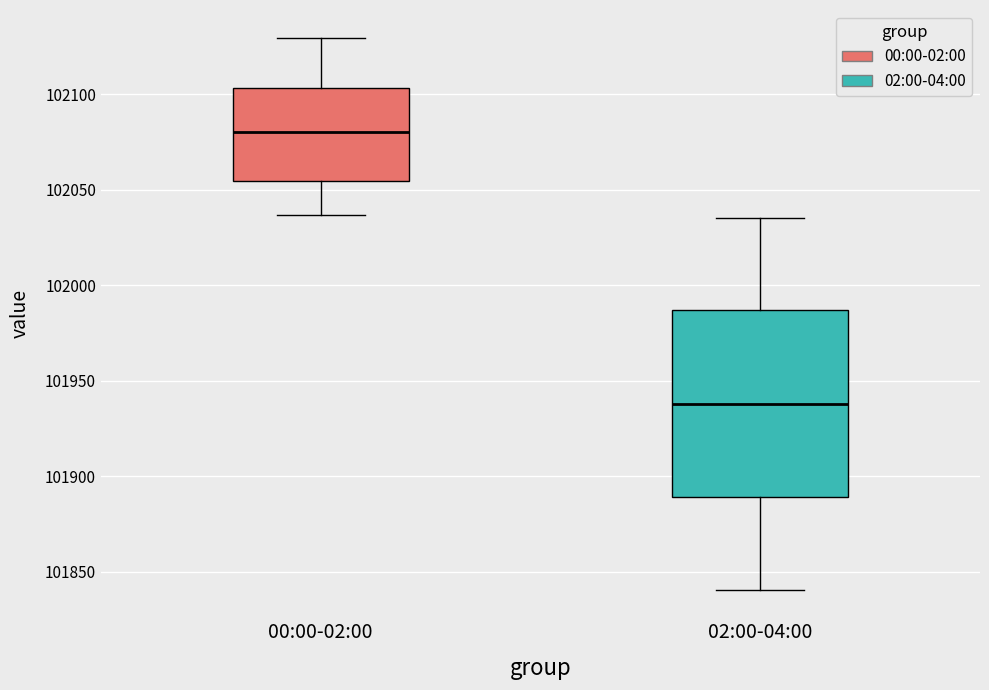

Where is the upper edge of the box for 02:00-04:00 on the y-axis? The values are not printed on the chart, so give them approximately, as read against the axis.

101985